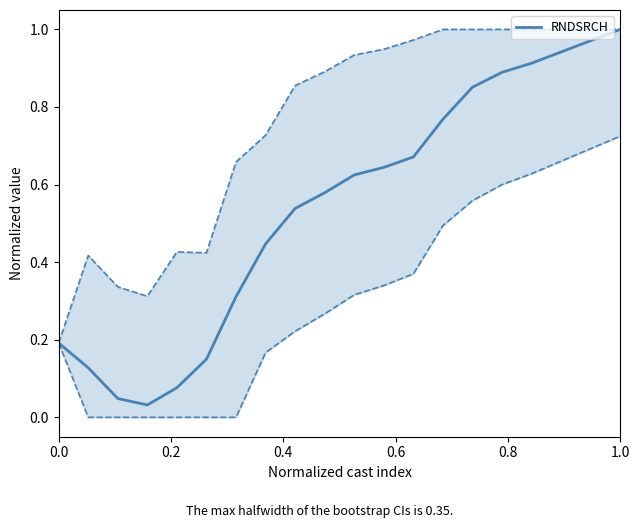

True or false: the data shows 0.0 at 0.4.

False